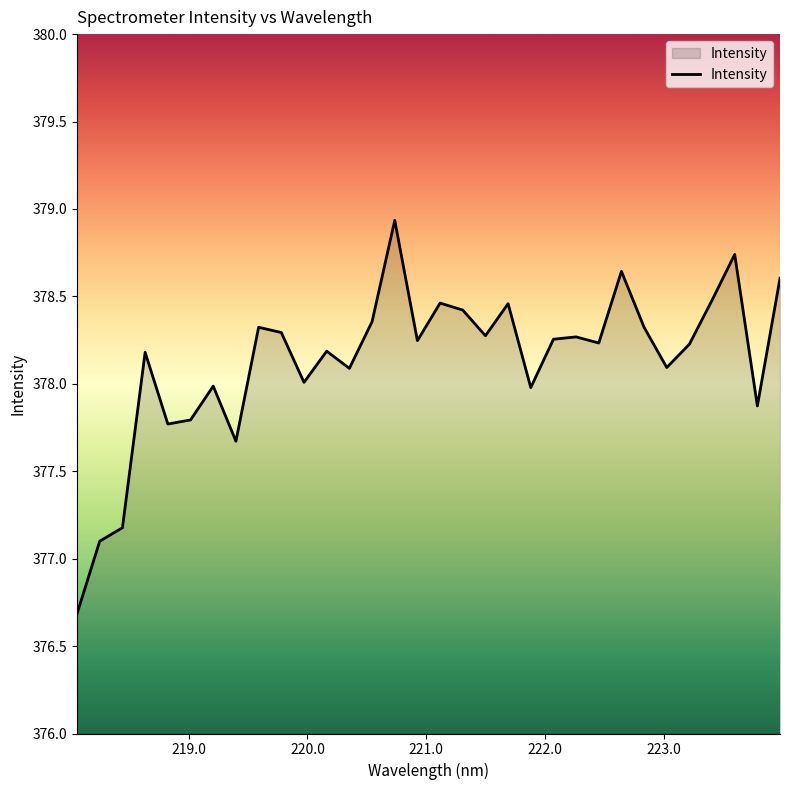

What is the minimum value shown in the chart?

376.7